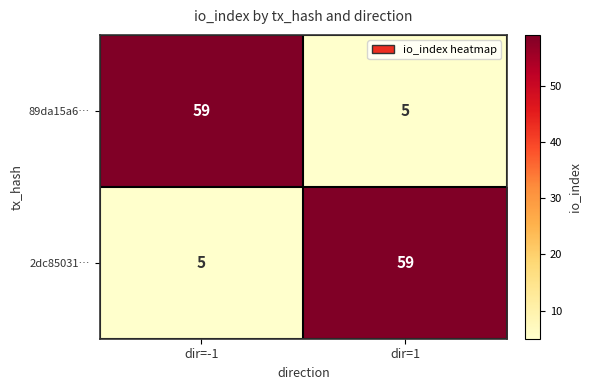

What is the lowest value of the 89da15a6… series?

5